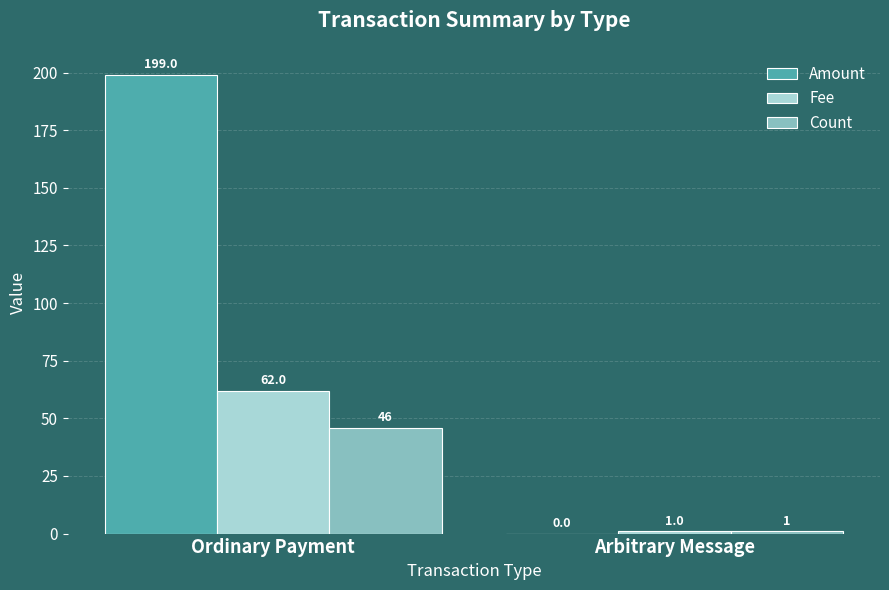

What is the total value across all series at Ordinary Payment?

307.0